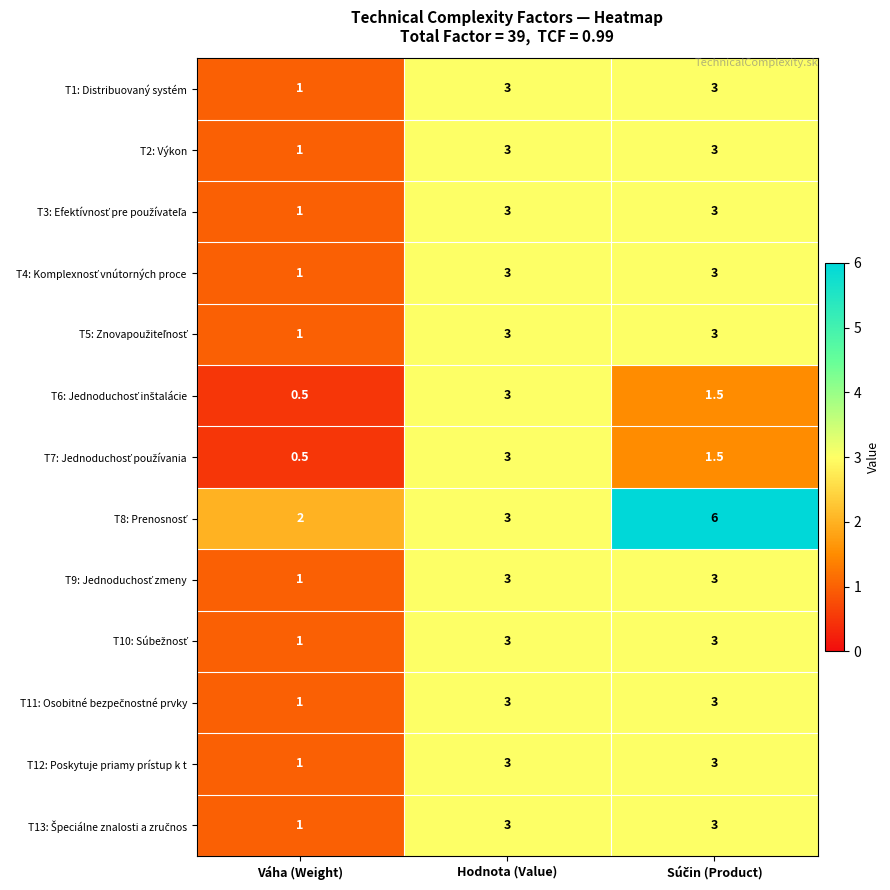

Which category has the lowest value in the T1: Distribuovaný systém series?

Váha (Weight)